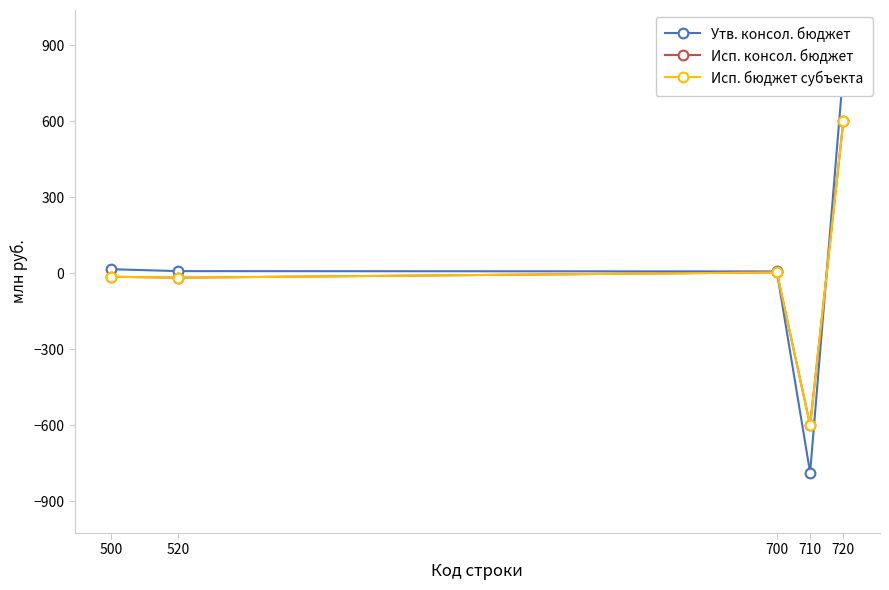

What is the greatest value displayed?

801.3